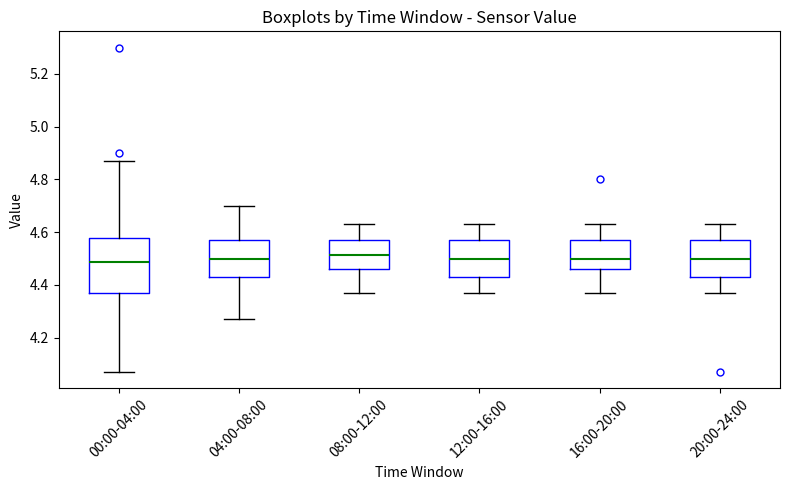

Reading left to right, read every box against the y-axis: the position of its median line, the range the box covers, and the ends of its whiskers. The values are not printed on the chart, so give them approximately, as read against the axis.

00:00-04:00: median 4.48, box 4.38 to 4.58, whiskers 4.08 to 4.88
04:00-08:00: median 4.50, box 4.44 to 4.58, whiskers 4.28 to 4.70
08:00-12:00: median 4.52, box 4.46 to 4.58, whiskers 4.38 to 4.64
12:00-16:00: median 4.50, box 4.44 to 4.58, whiskers 4.38 to 4.64
16:00-20:00: median 4.50, box 4.46 to 4.58, whiskers 4.38 to 4.64
20:00-24:00: median 4.50, box 4.44 to 4.58, whiskers 4.38 to 4.64